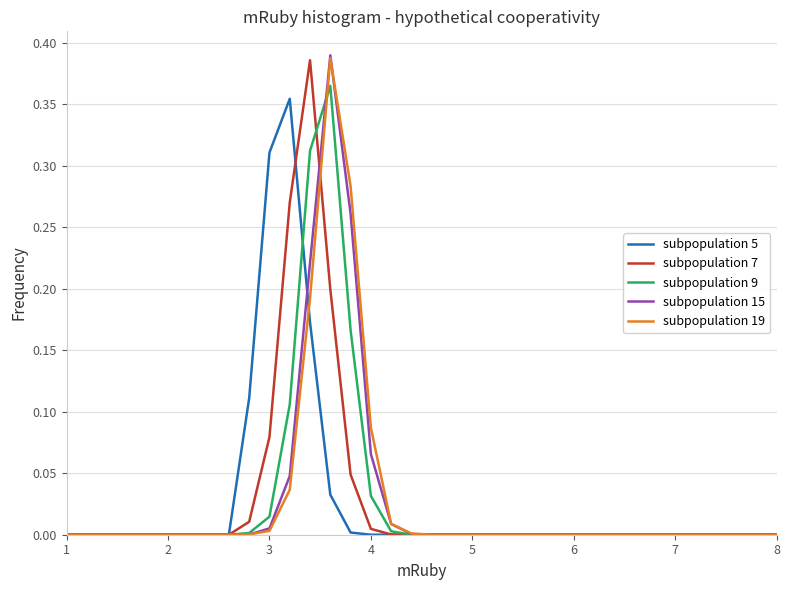

What are all the series names shown in the legend?

subpopulation 5, subpopulation 7, subpopulation 9, subpopulation 15, subpopulation 19